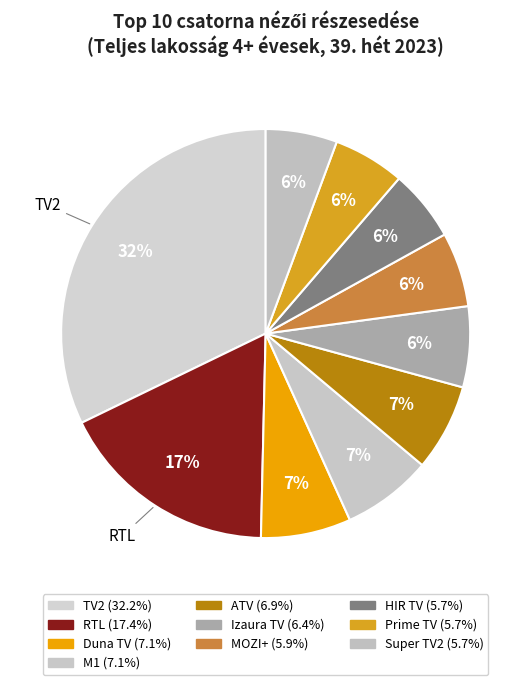

Is it true that TV2 is 21% of the pie?

False